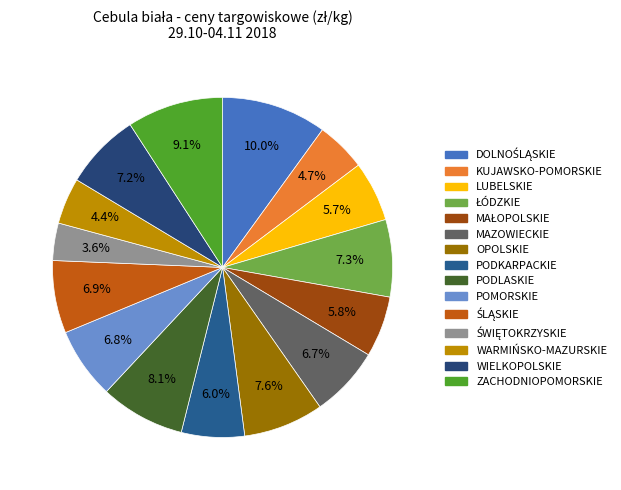

To the nearest percent, what is the average slice percentage?

7%